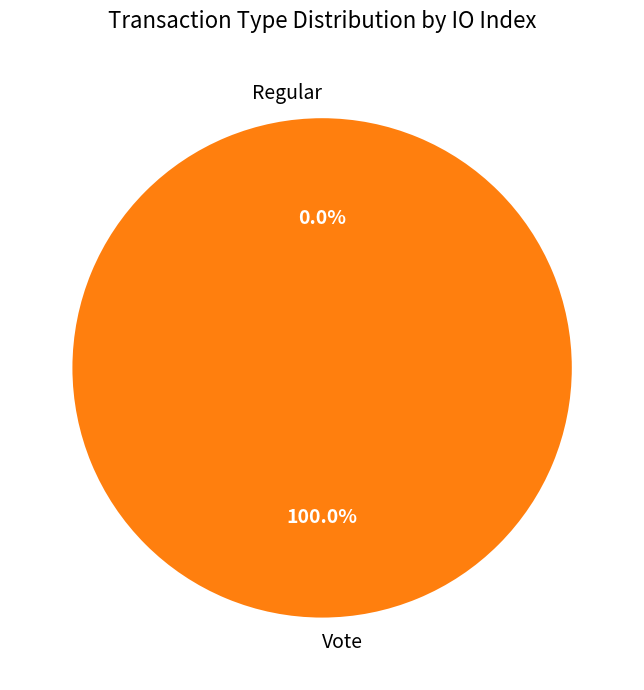

Combined, what portion of the pie is Vote and Regular?

100.0%